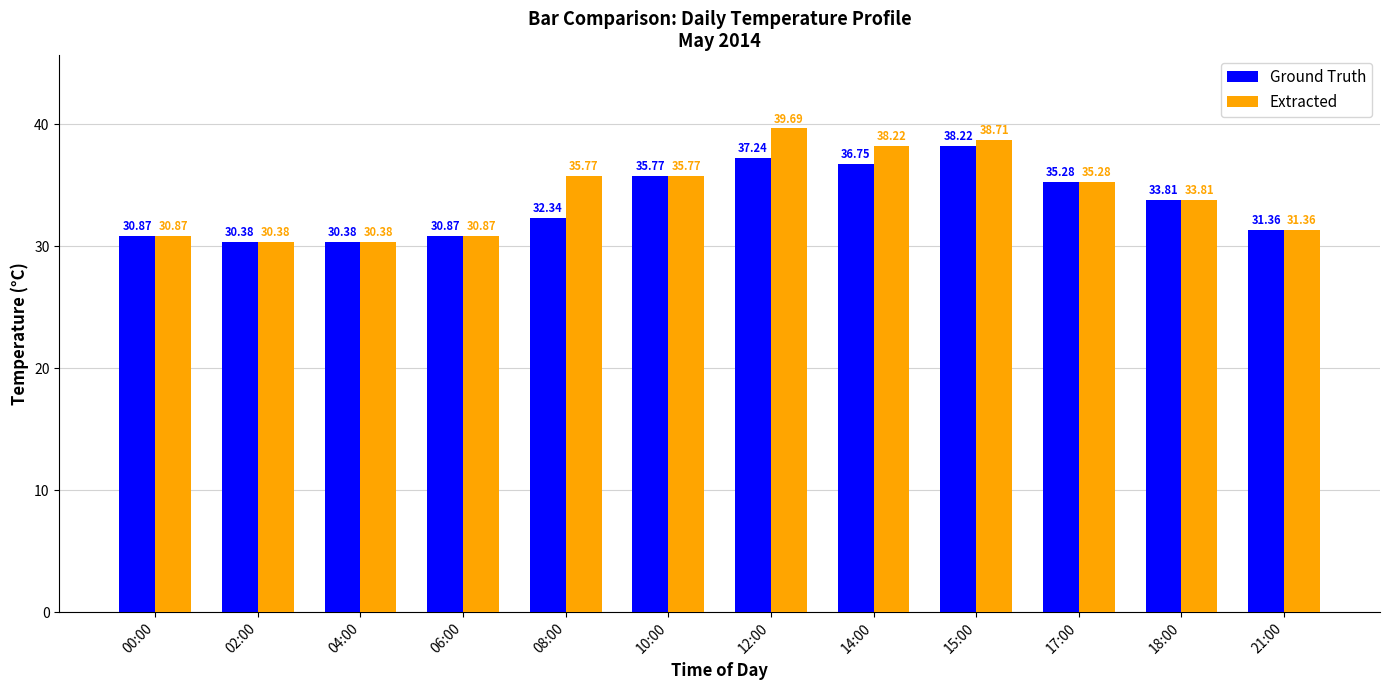

What is the label of the 1st bar from the left?

00:00